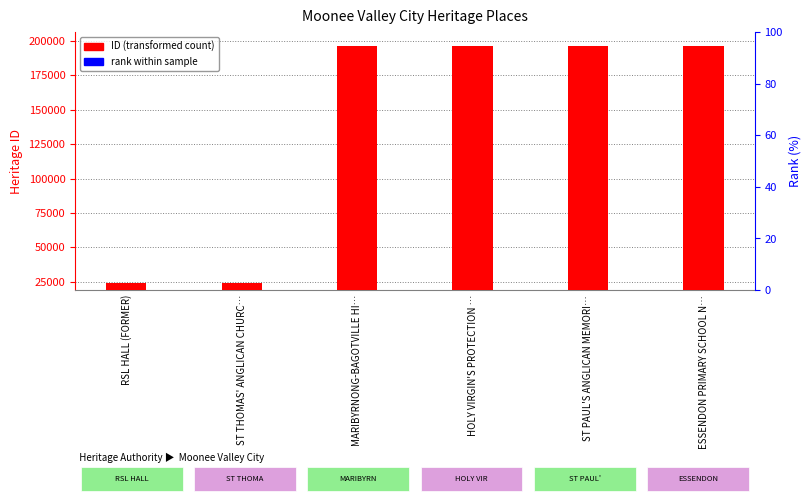

Rank the categories by value from highest to lowest.

ESSENDON PRIMARY SCHOOL N…, ST PAUL'S ANGLICAN MEMORI…, HOLY VIRGIN'S PROTECTION …, MARIBYRNONG-BAGOTVILLE HI…, ST THOMAS' ANGLICAN CHURC…, RSL HALL (FORMER)